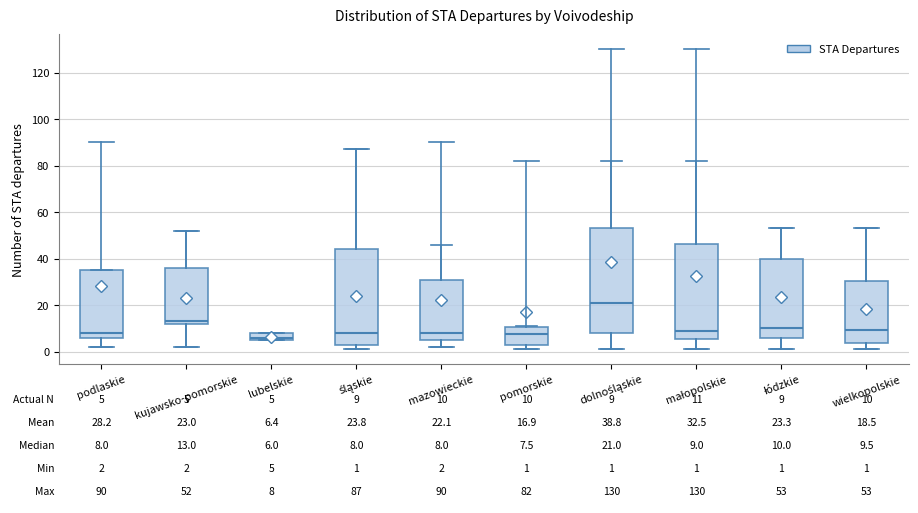

Which box is the tallest, from its lower edge to its upper edge?

dolnośląskie